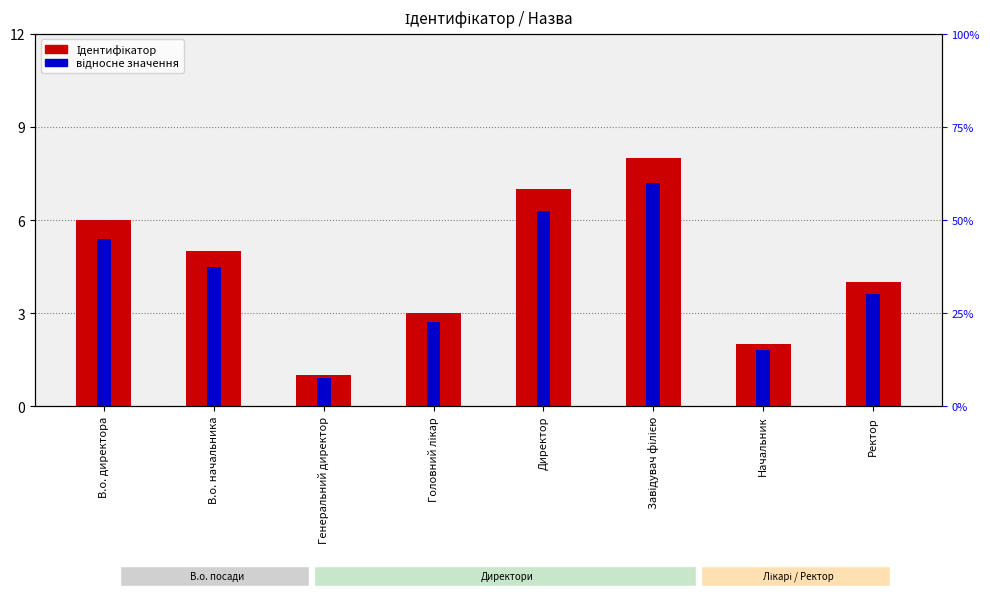

What is the approximate value of Ідентифікатор at Головний лікар?

3.0